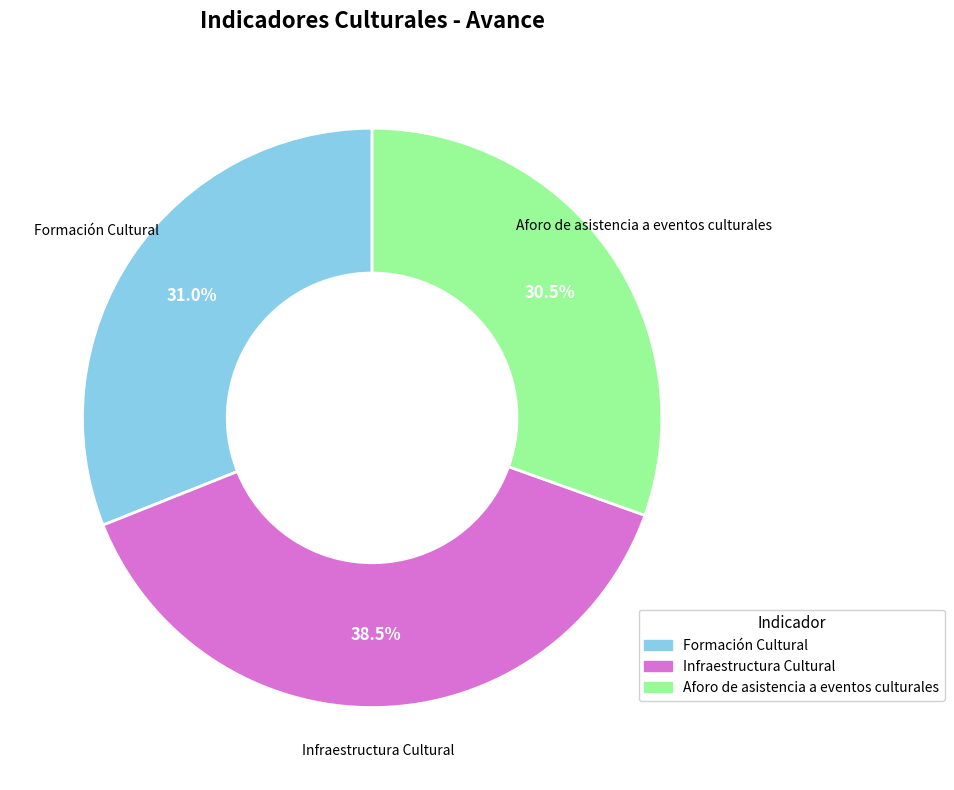

Rank the categories by value from lowest to highest.

Aforo de asistencia a eventos culturales, Formación Cultural, Infraestructura Cultural